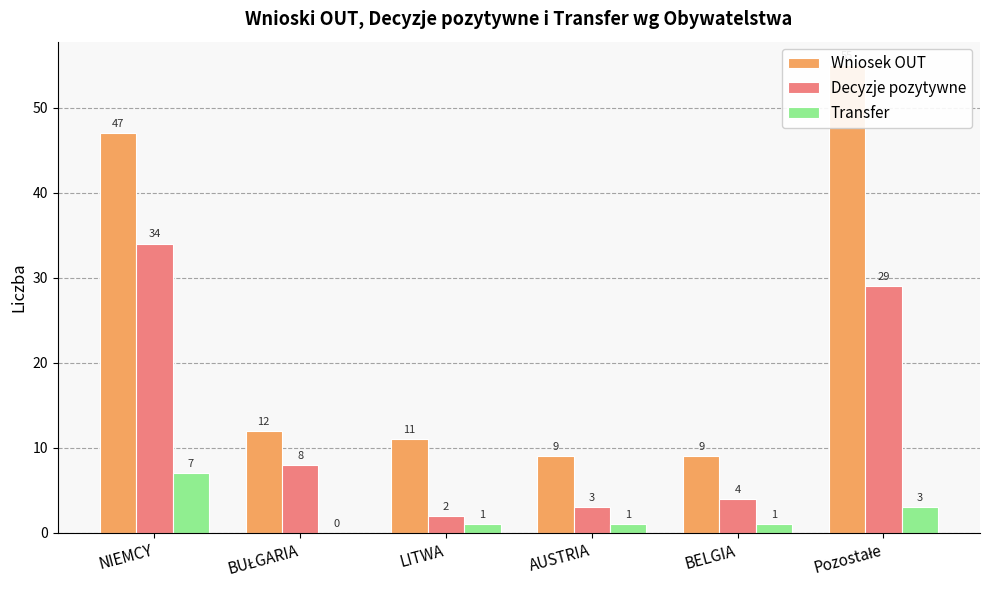

What is the difference between the second highest and second lowest values in the Transfer series?

2